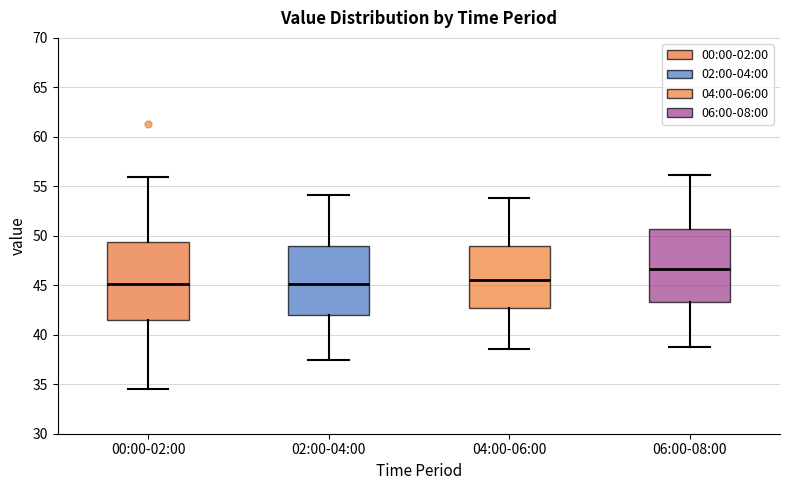

Reading left to right, transcribe this box plot: for each box, give where its median line is, the range the box spans, and where its two whiskers end, as read against the y-axis. The values are not printed on the chart, so give them approximately, as read against the axis.

00:00-02:00: median 45.0, box 41.5 to 49.5, whiskers 34.5 to 56.0
02:00-04:00: median 45.0, box 42.0 to 49.0, whiskers 37.5 to 54.0
04:00-06:00: median 45.5, box 42.5 to 49.0, whiskers 38.5 to 54.0
06:00-08:00: median 46.5, box 43.5 to 50.5, whiskers 39.0 to 56.0